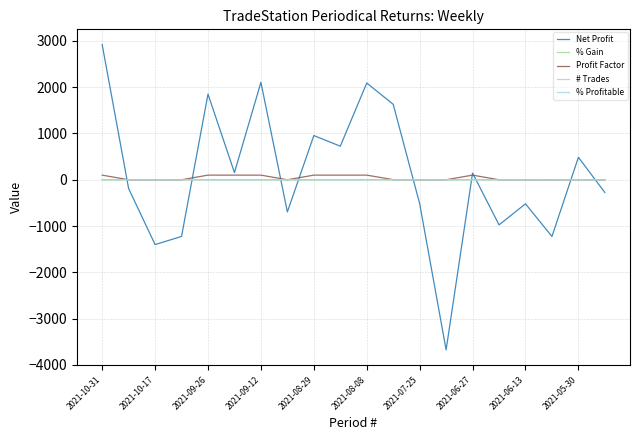

What is the sum of all % Profitable values?

9.8